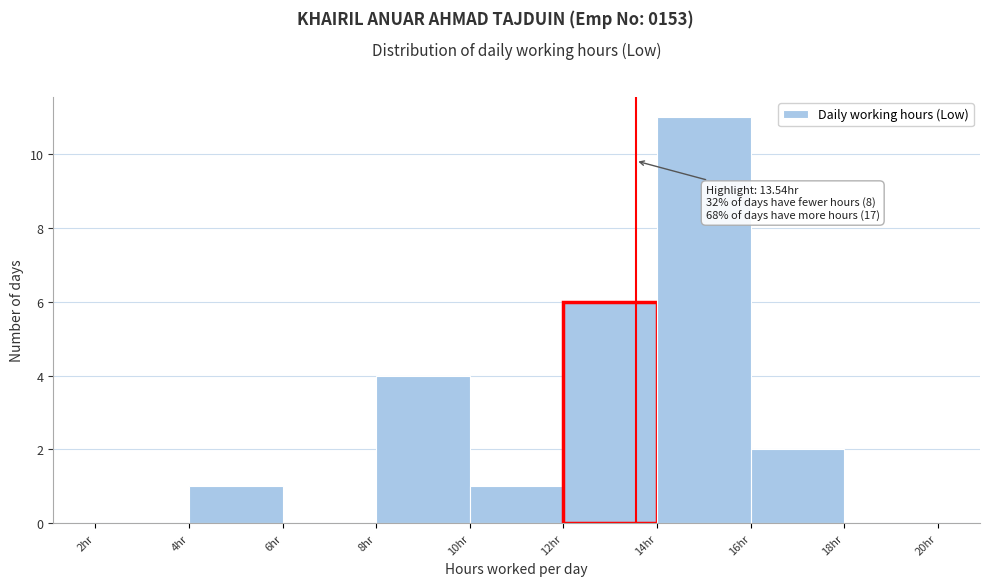

Which range on the x-axis has the tallest bar?

14 to 16